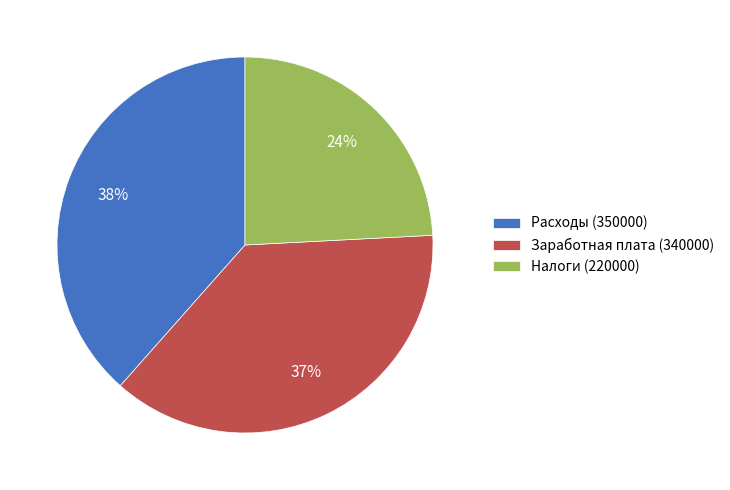

Is there any slice that represents more than half of the pie?

No